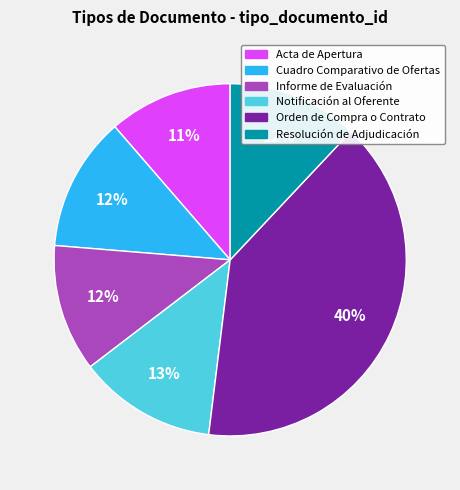

To the nearest percent, what percentage of the pie is Notificación al Oferente?

13%